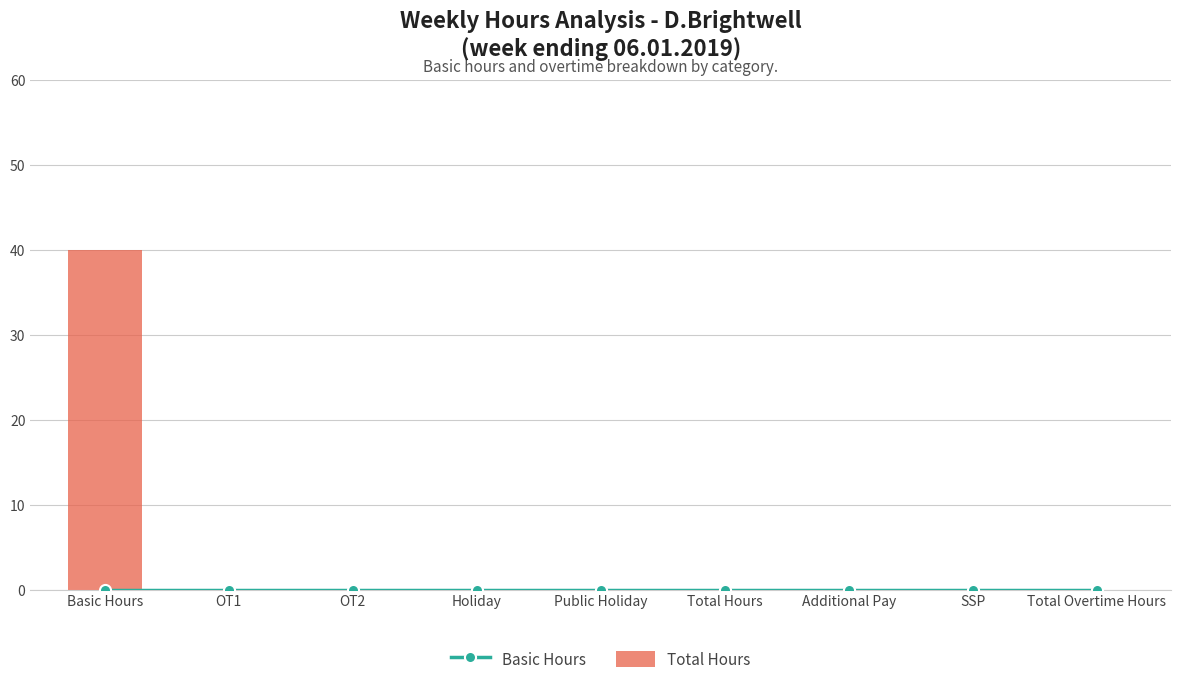

What position from the right is Total Overtime Hours?

1